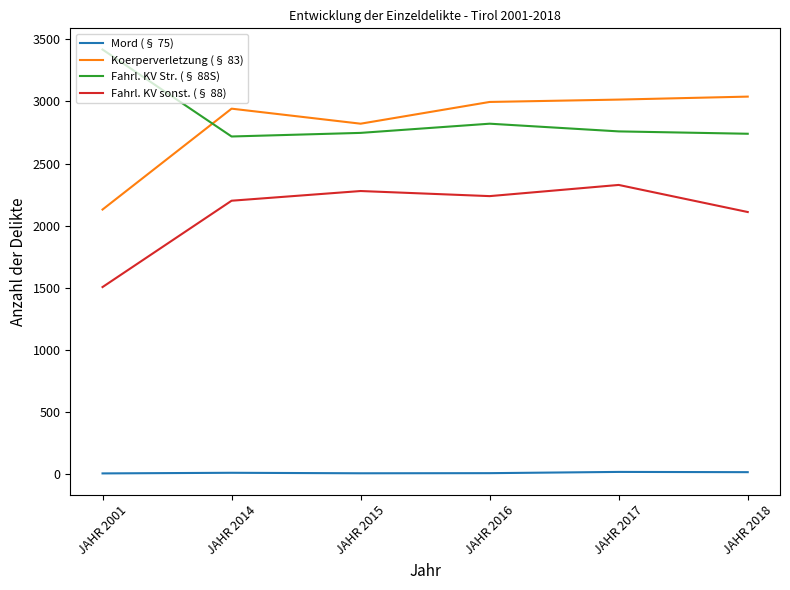

At which label is Fahrl. KV sonst. (§ 88) closest to 1917?

JAHR 2018